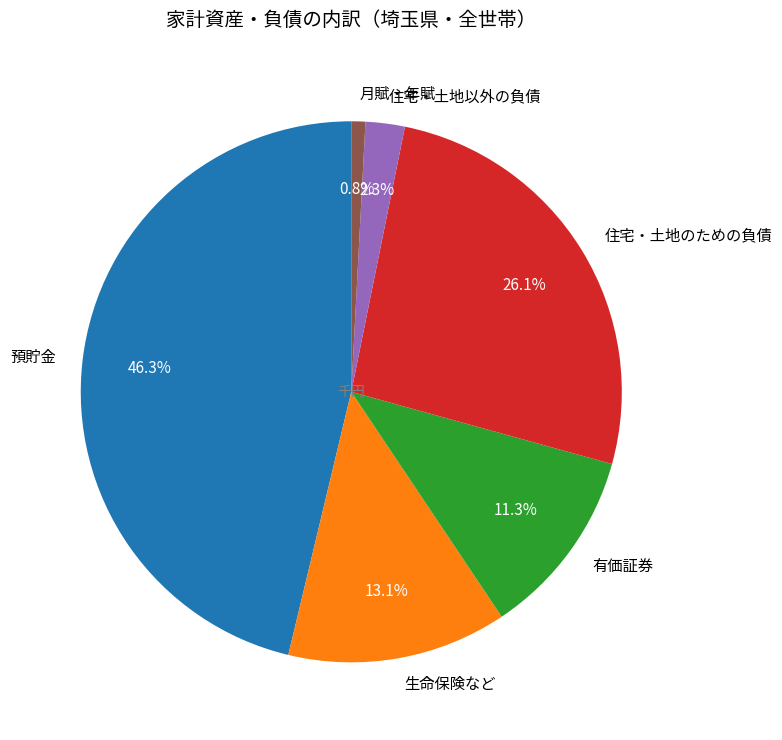

To the nearest percent, what is the difference between the 有価証券 and 生命保険など slice percentages?

2%